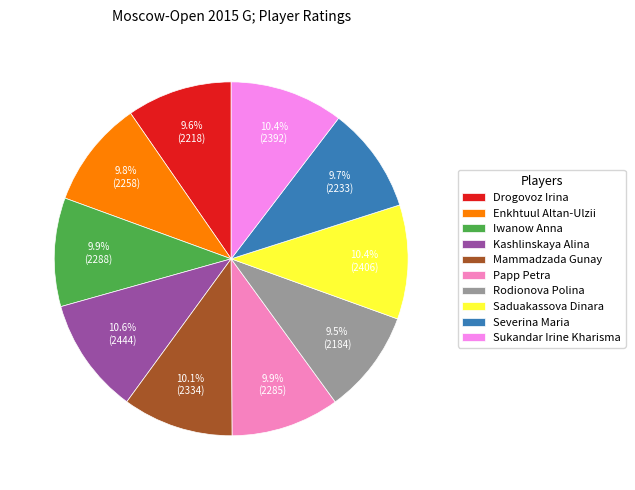

To the nearest percent, what percentage of the pie is Saduakassova Dinara?

10%